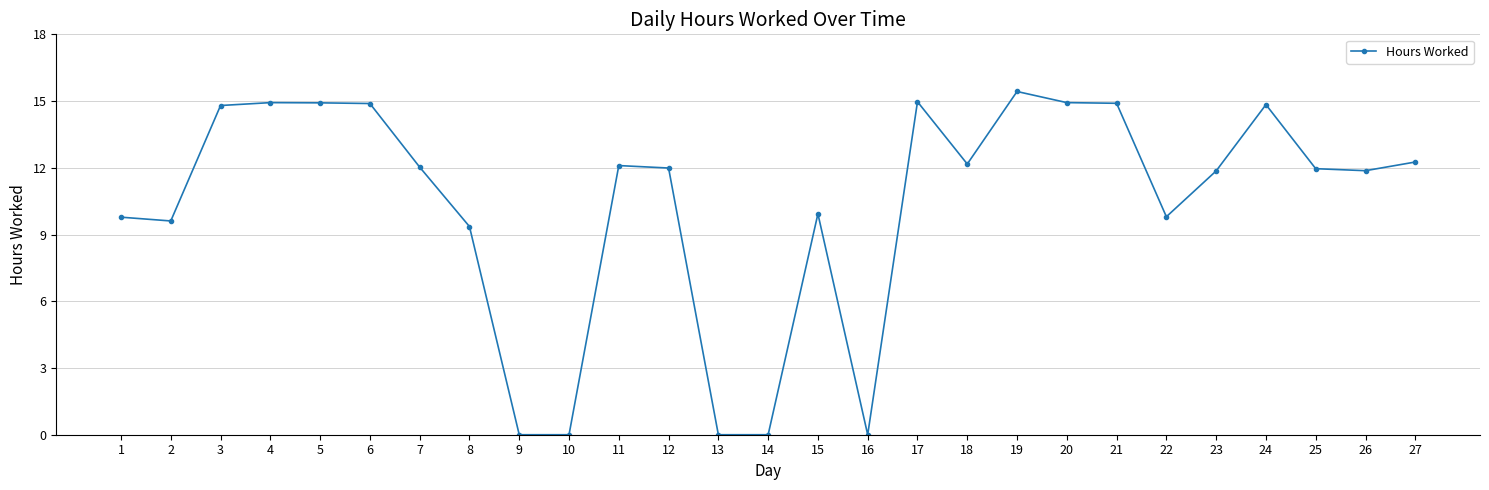

True or false: there are more than 2 points higher than both neighbors.

True